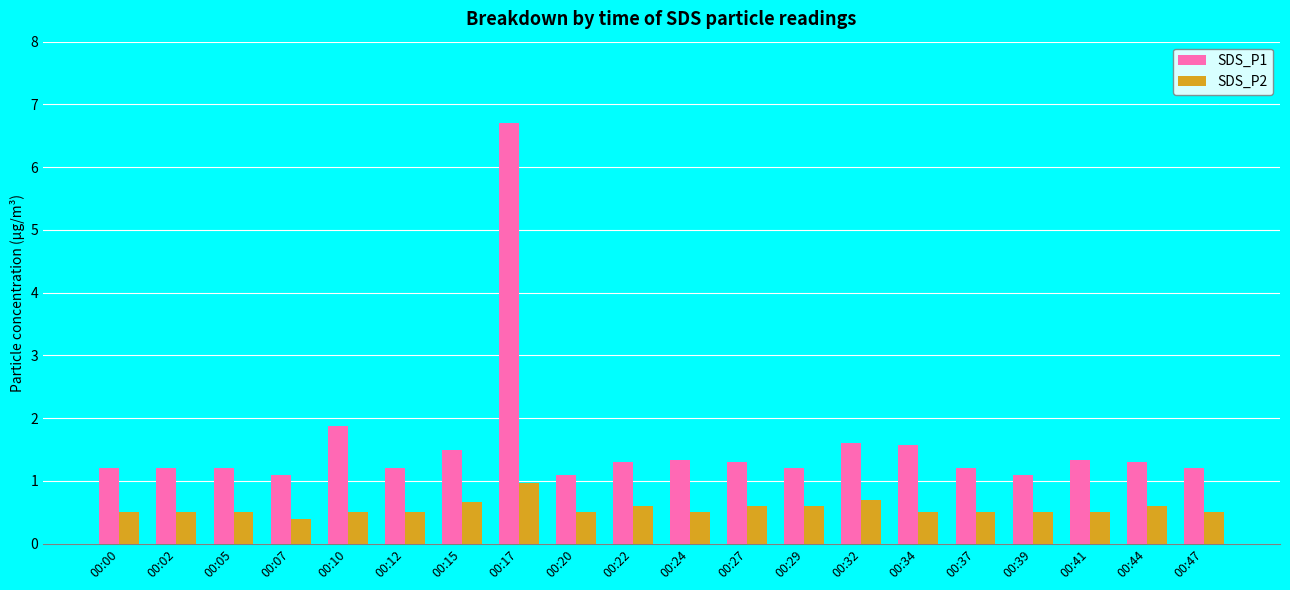

Which series has the largest total across all categories?

SDS_P1